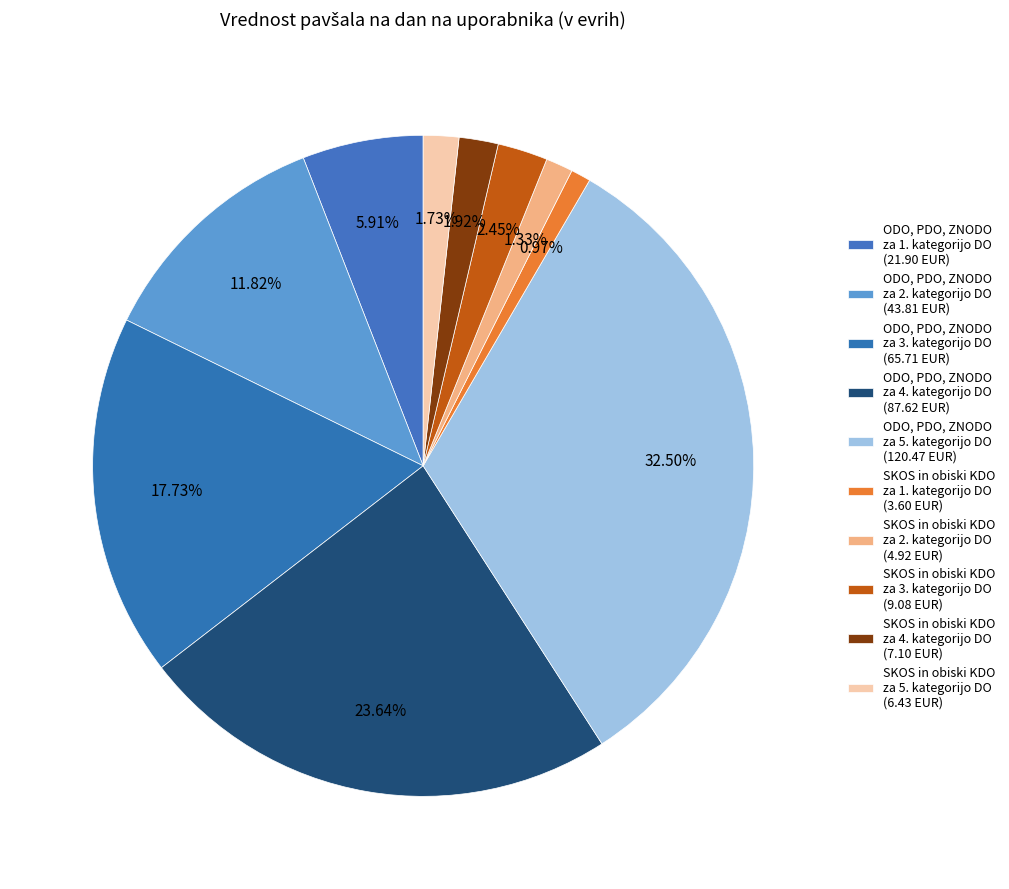

How many slices are in this pie chart?

10